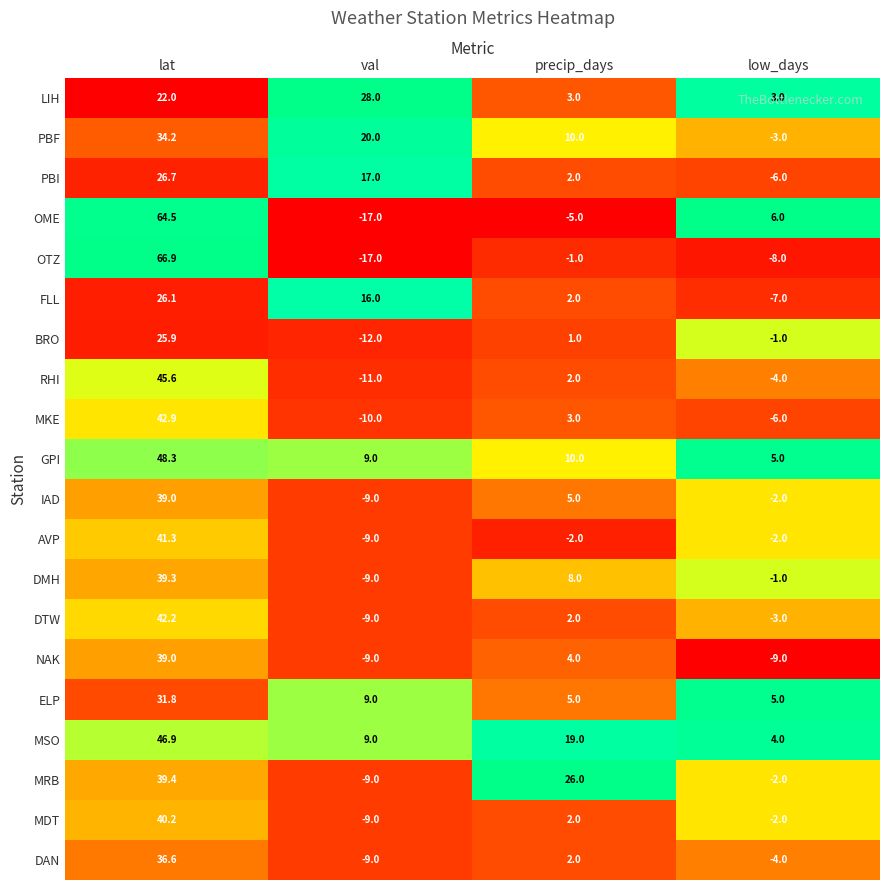

Which series has the largest total across all categories?

MSO